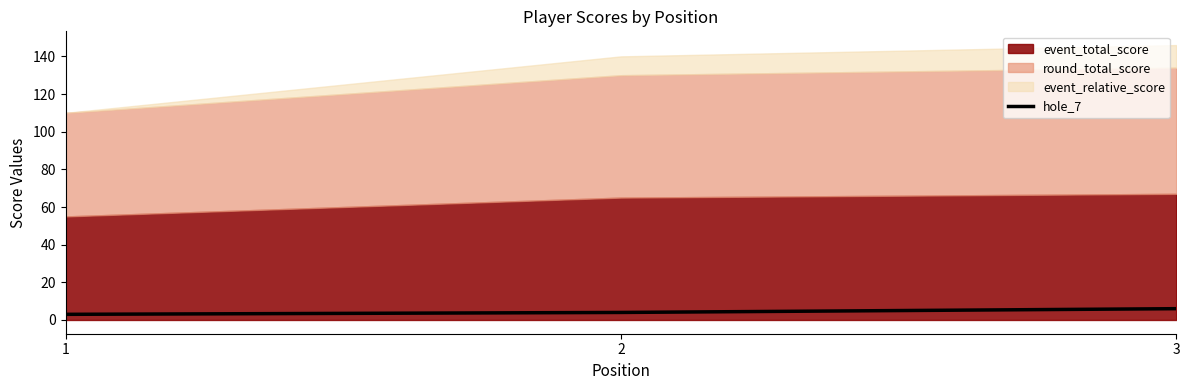

Rank the categories by value from lowest to highest.

1, 2, 3